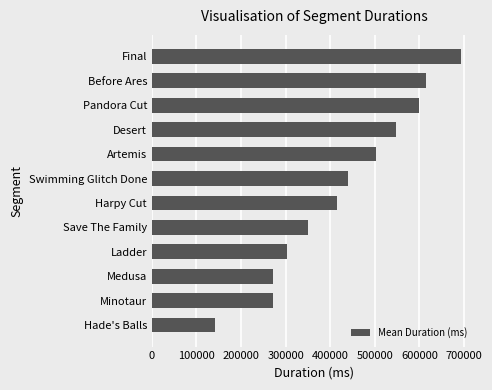

Which label corresponds to the largest value in the chart?

Final